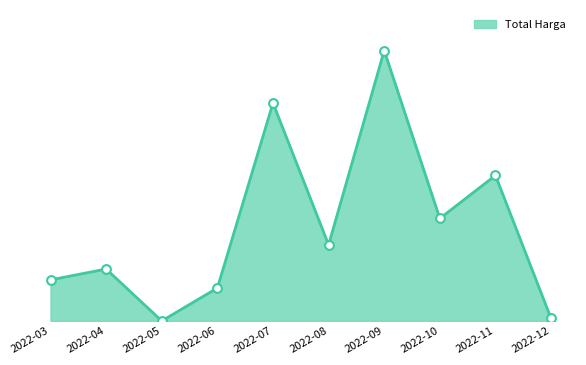

Which has a higher value, 2022-08 or 2022-04?

2022-08